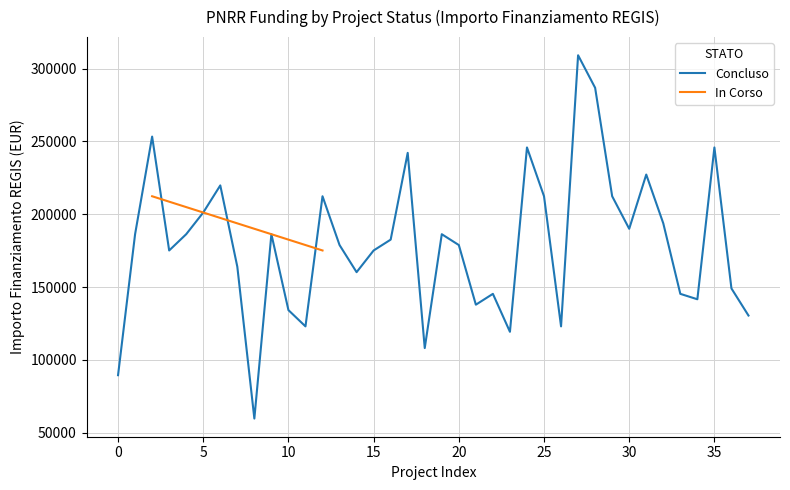

The value at 14 is 75369.6. True or false?

False